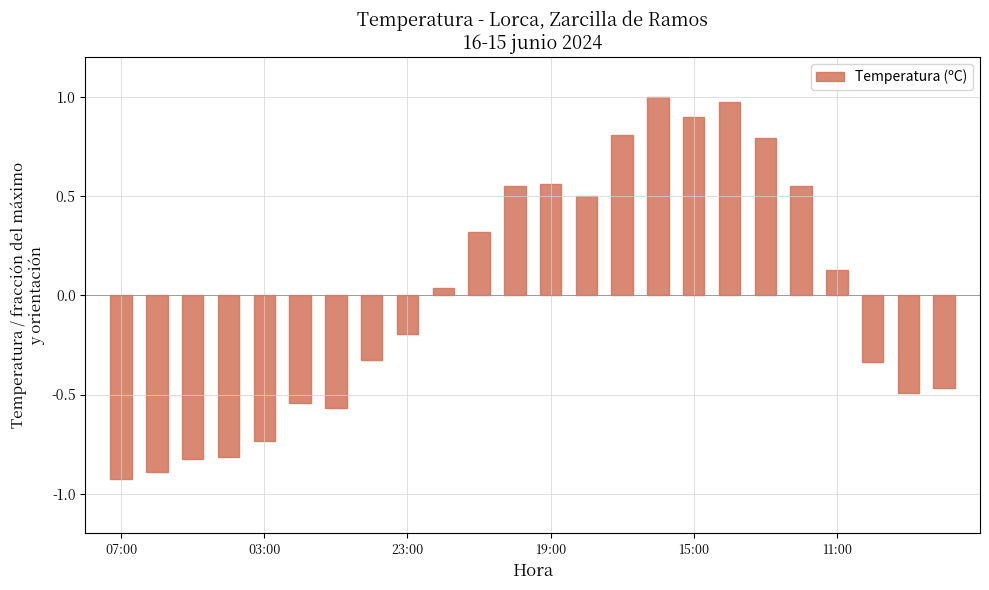

What is the difference between the second highest and minimum values?

1.9